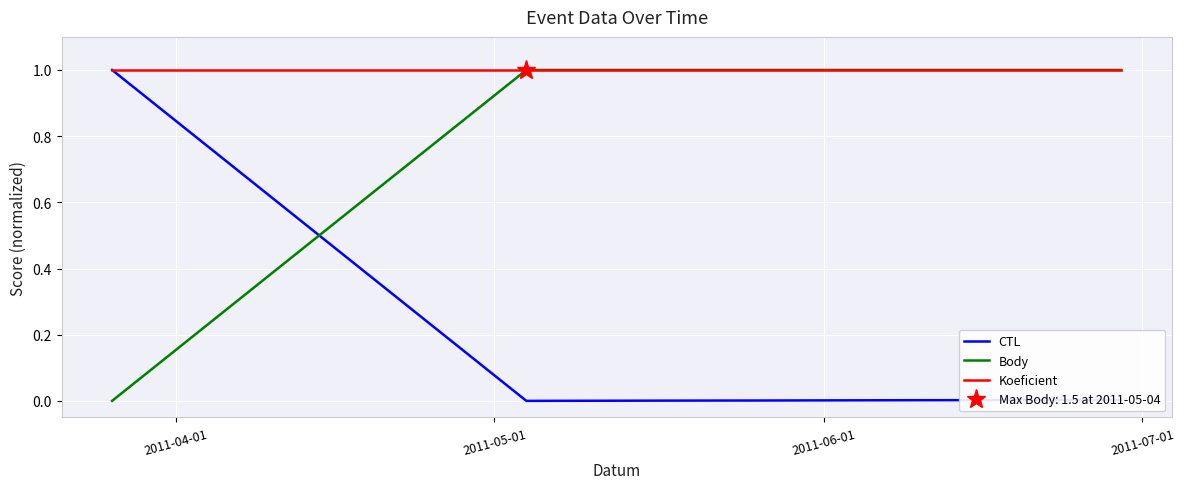

Reading left to right, what are all the values shown in this chart?

CTL: 1.0	0.0	0.0	0.0	0.0	0.0	0.0
Body: 0.0	1.0	1.0	1.0	1.0	1.0	1.0
Koeficient: 1.0	1.0	1.0	1.0	1.0	1.0	1.0